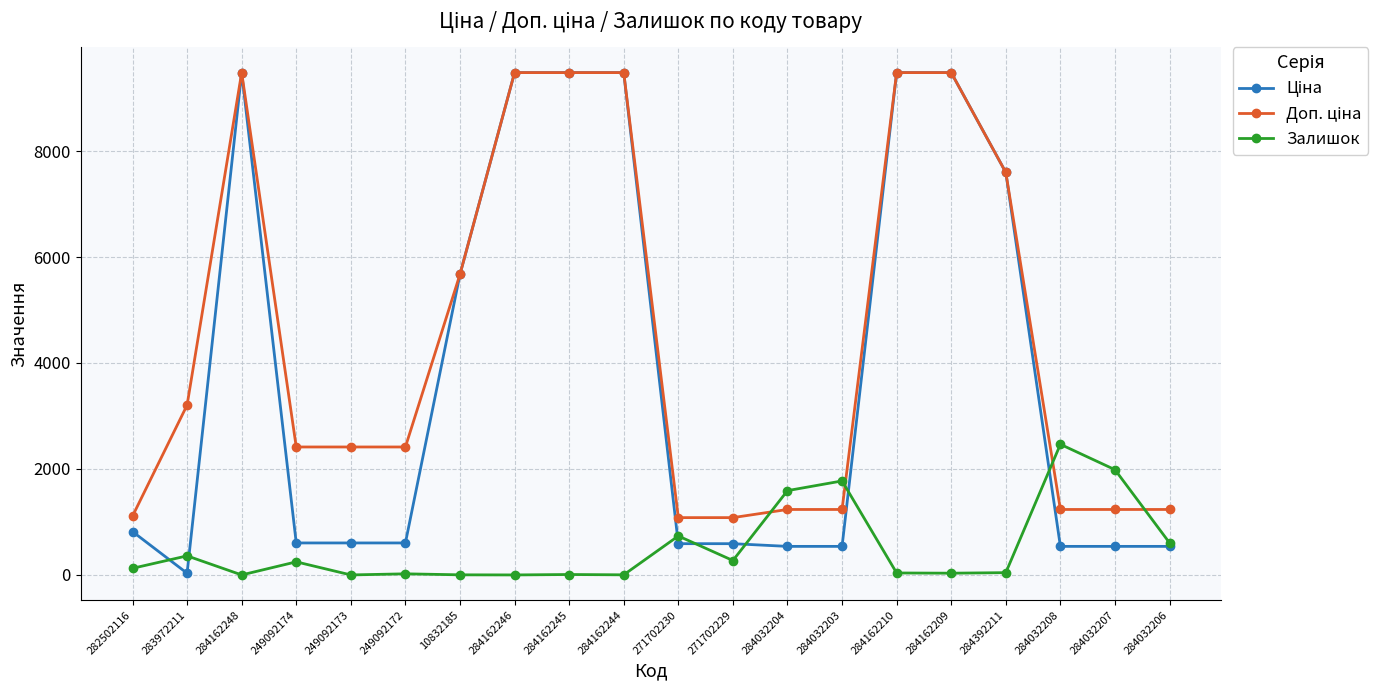

True or false: Залишок has a value of 1018.2 at 284162248.

False